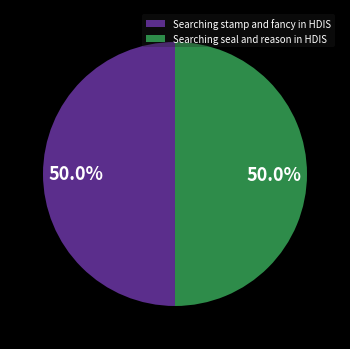

Is it true that Searching seal and reason in HDIS is 58% of the pie?

False